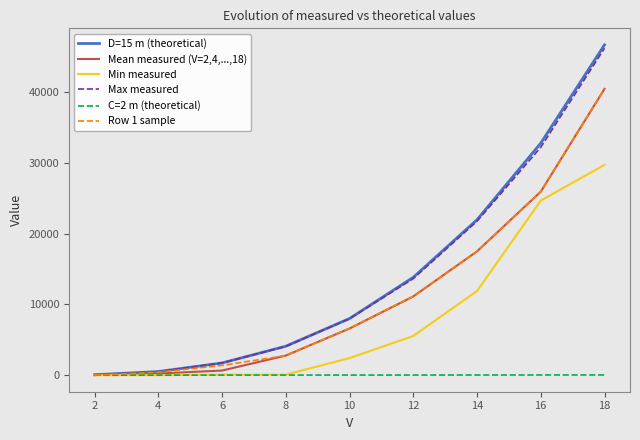

At which category is the sum across all series the highest?

18